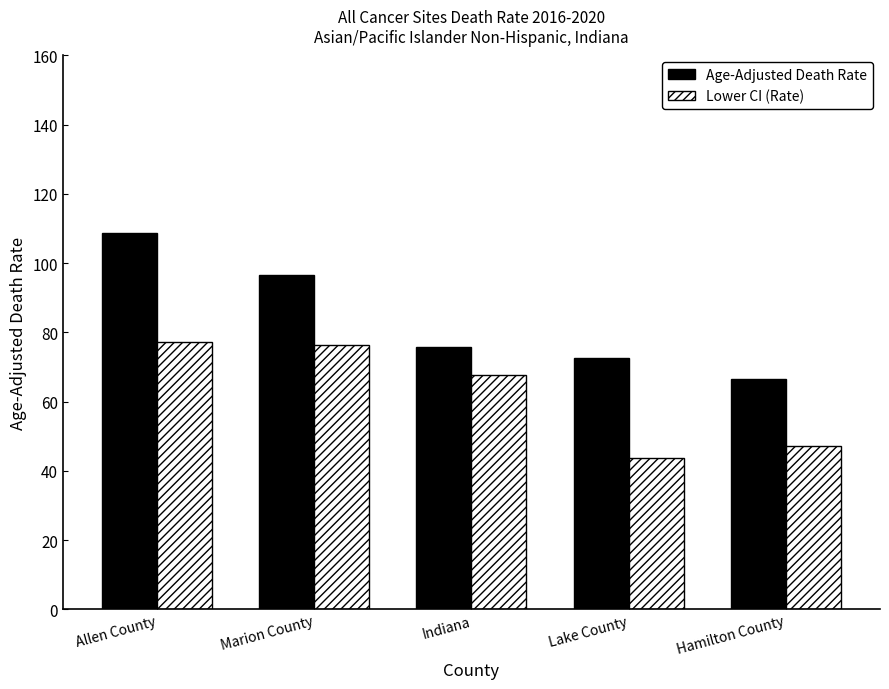

Which category has the lowest value in the Age-Adjusted Death Rate series?

Hamilton County